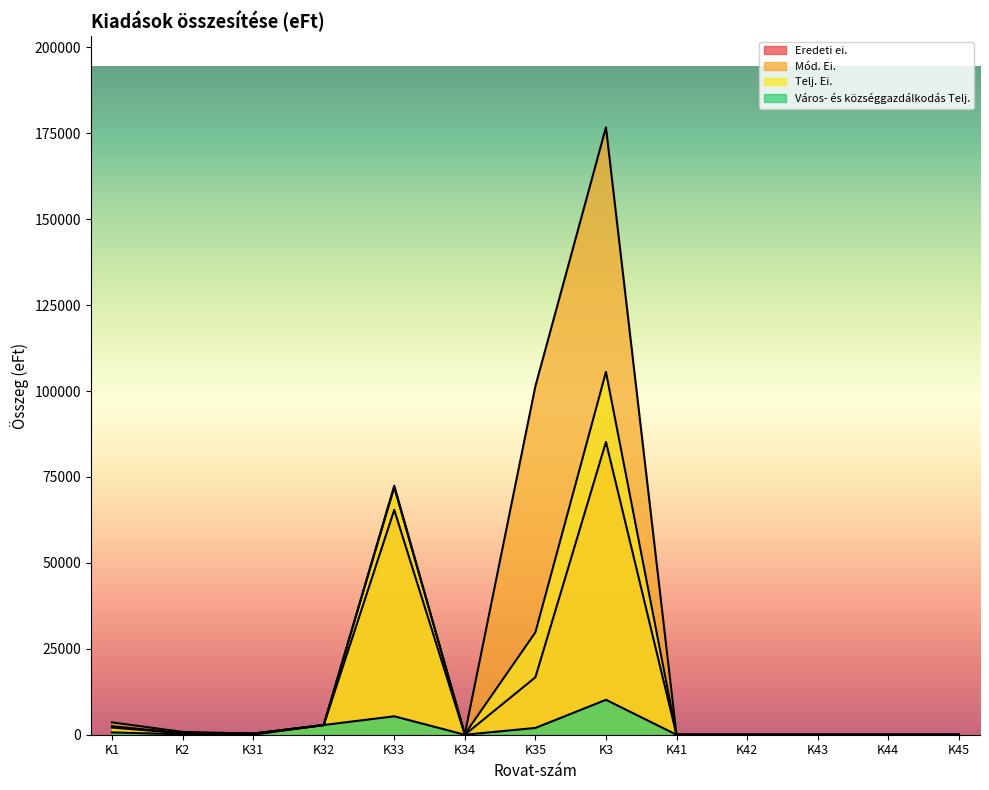

What value does the Mód. Ei. series have at K1, to the nearest 10?

3590